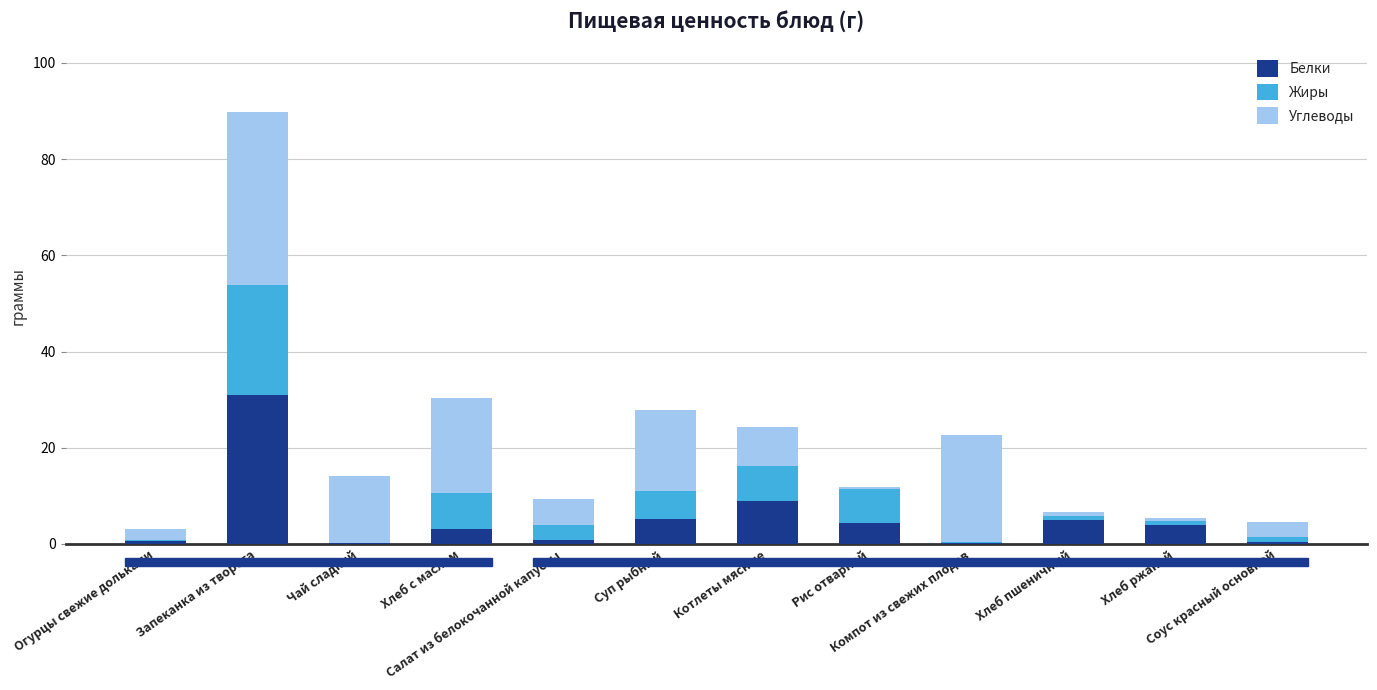

Where does the Белки series first go above 3?

Запеканка из творога